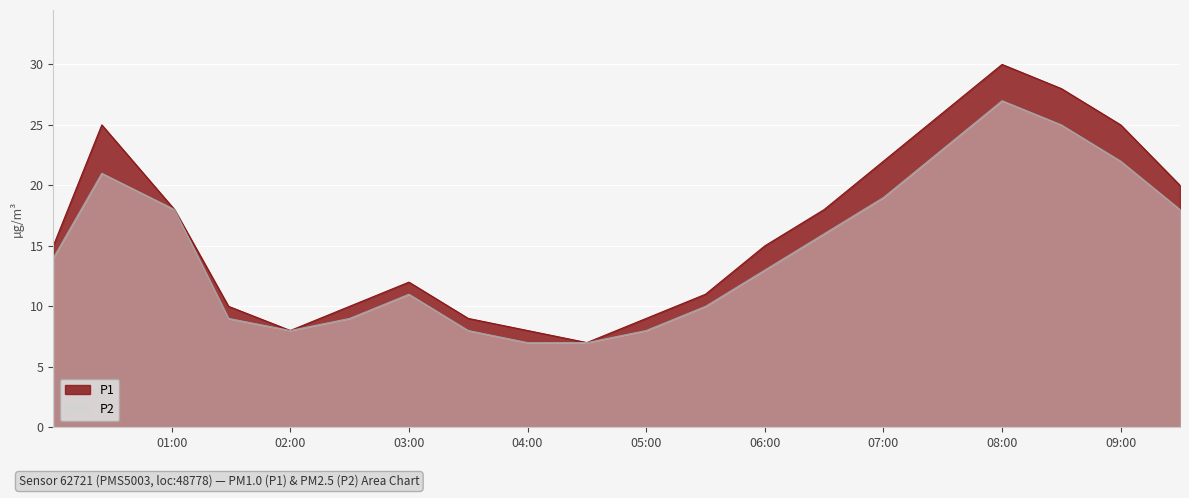

List the series in order of their peak value, highest first.

P1, P2